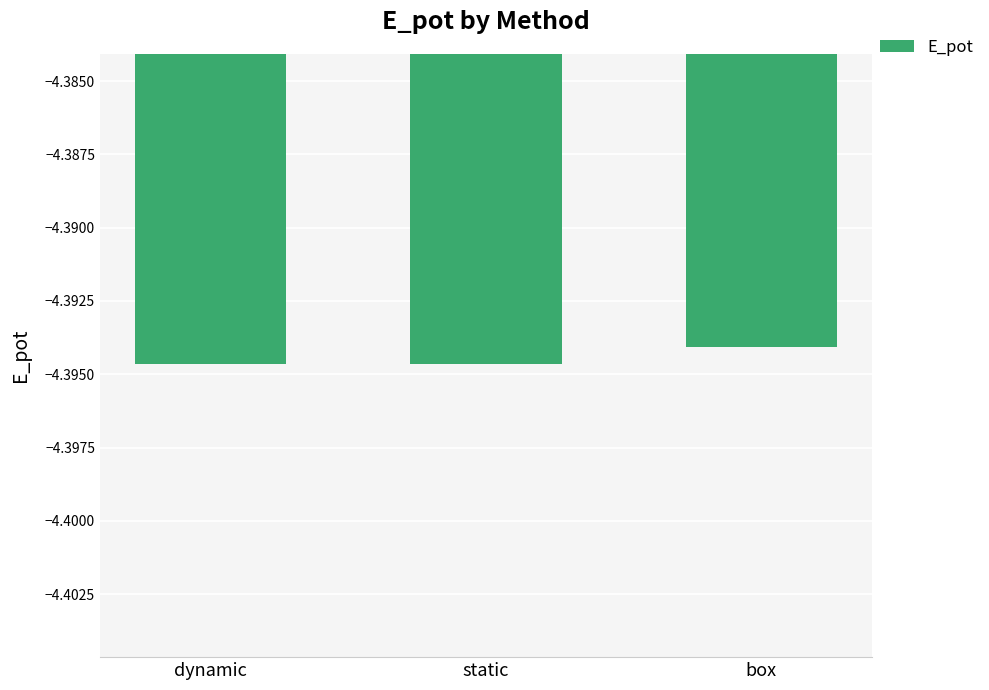

What is the sum of all values?

-13.2